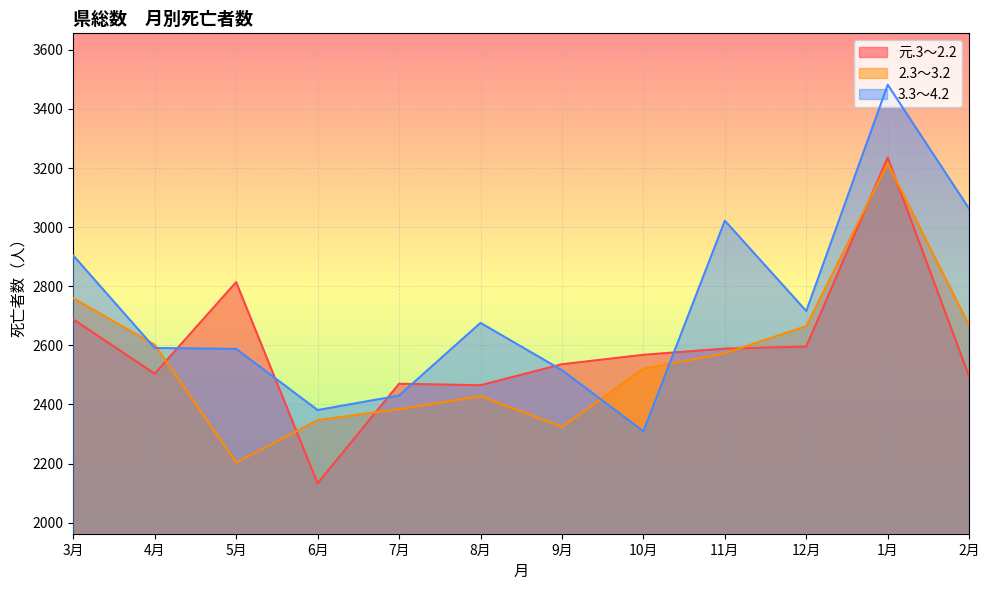

At which category is the sum across all series the highest?

1月